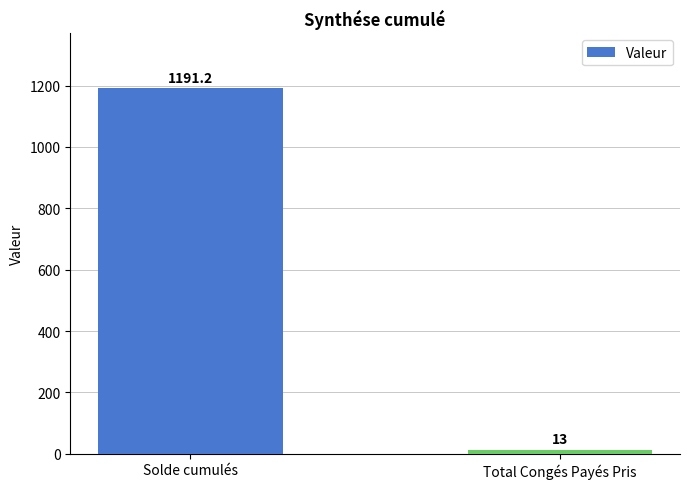

Between Solde cumulés and Total Congés Payés Pris, which is larger?

Solde cumulés